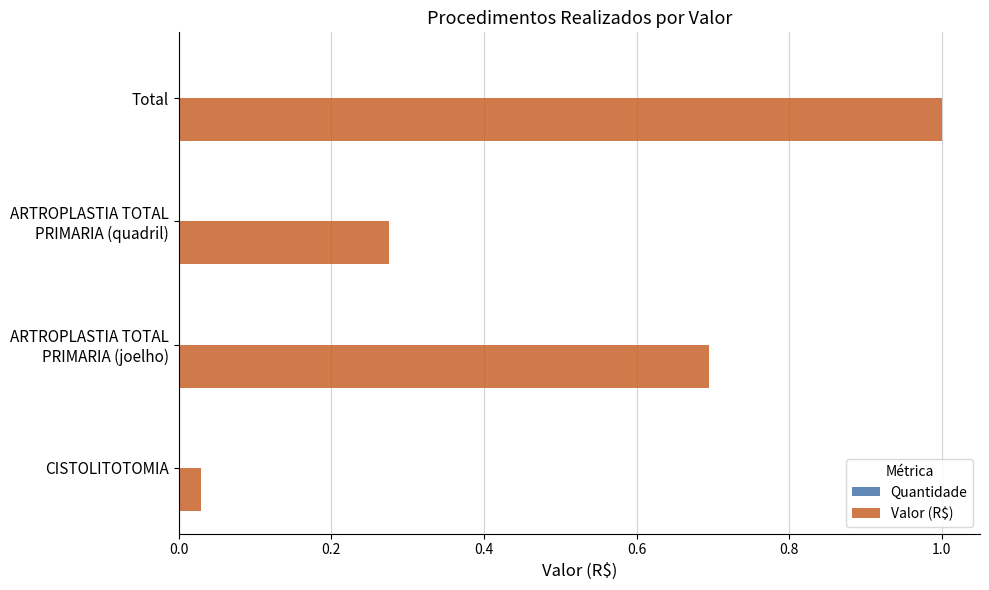

At which category is the sum across all series the highest?

Total